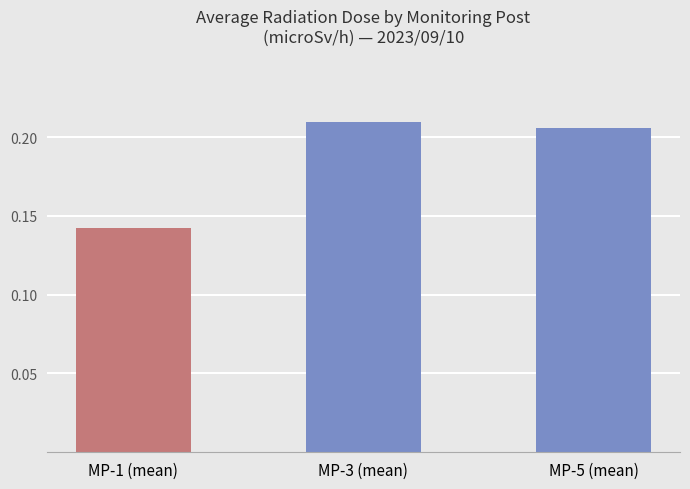

Where is the data nearest to the value 0?

MP-1 (mean)